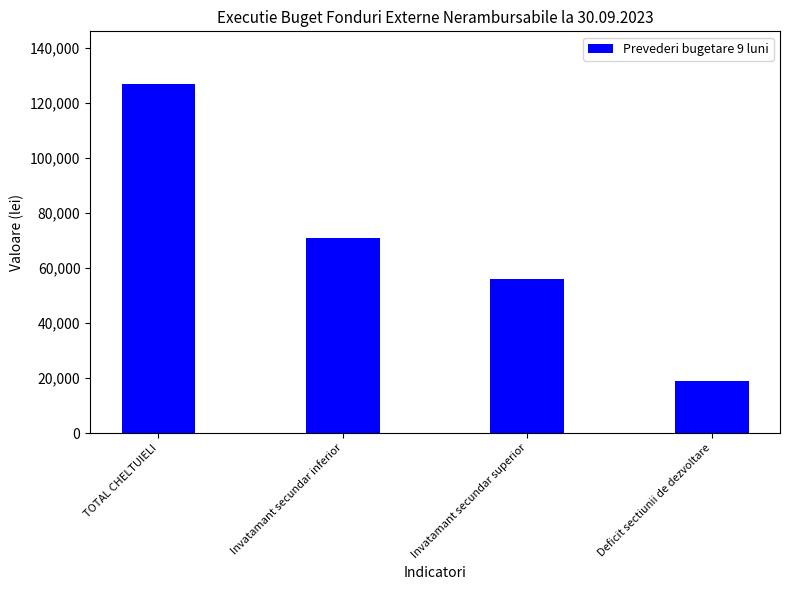

What is the ratio of the value at TOTAL CHELTUIELI to the value at Deficit sectiunii de dezvoltare?

6.7